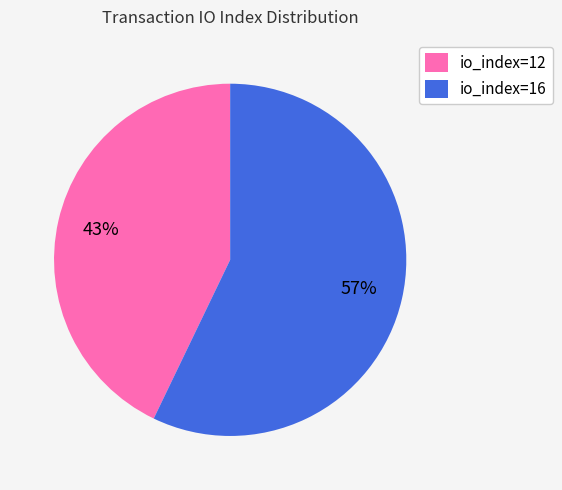

To the nearest percent, what percentage of the pie is io_index=16?

57%